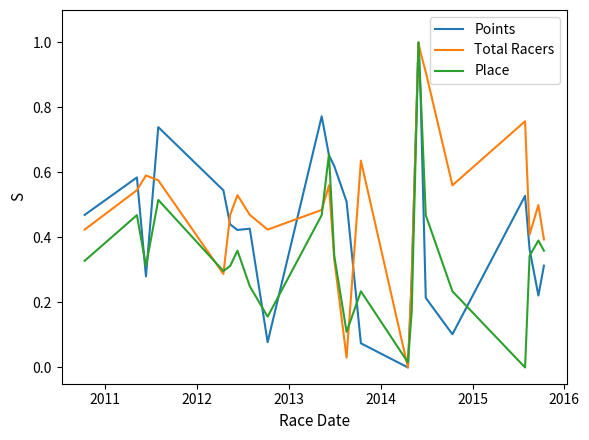

Which series has the largest total across all categories?

Total Racers